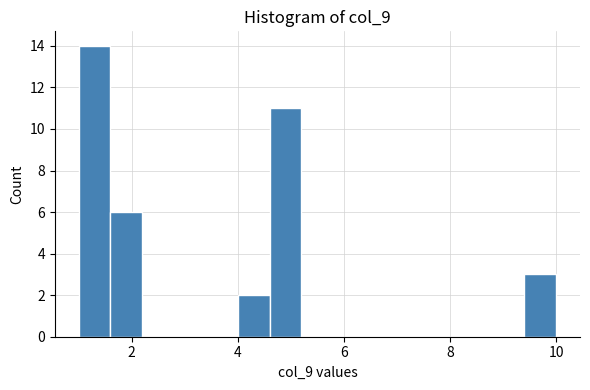

Around what value on the x-axis is the tallest bar? Give the approximate position of its centre, as read against the axis.

1.4